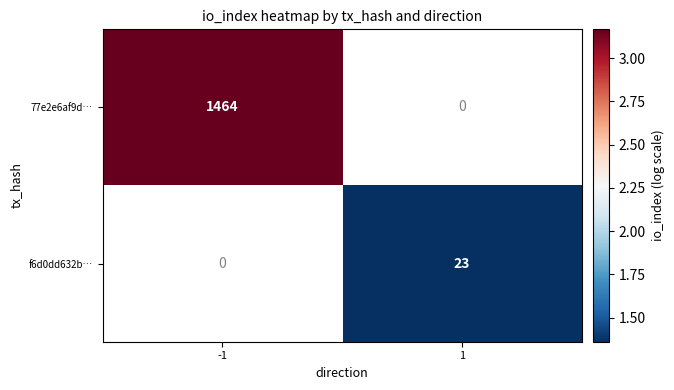

True or false: f6d0dd632b… has a value of 9 at 1.

False